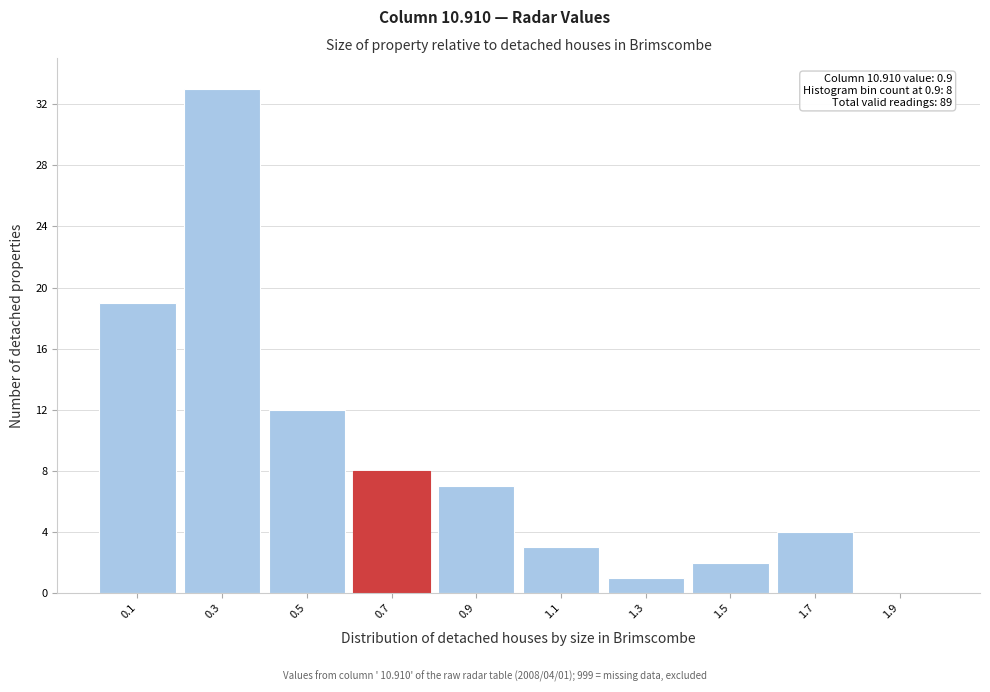

Reading right to left, what are all the values shown in this chart?

1.9=0	1.7=4	1.5=2	1.3=1	1.1=3	0.9=7	0.7=8	0.5=12	0.3=33	0.1=19